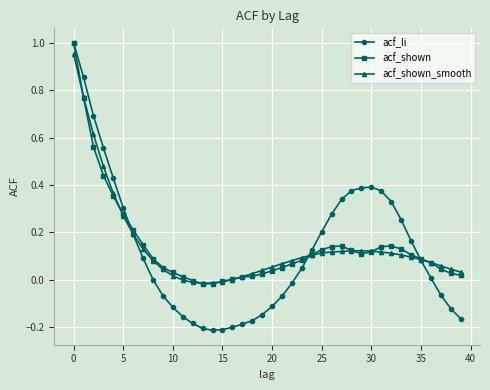

Which series has the widest spread of values?

acf_li